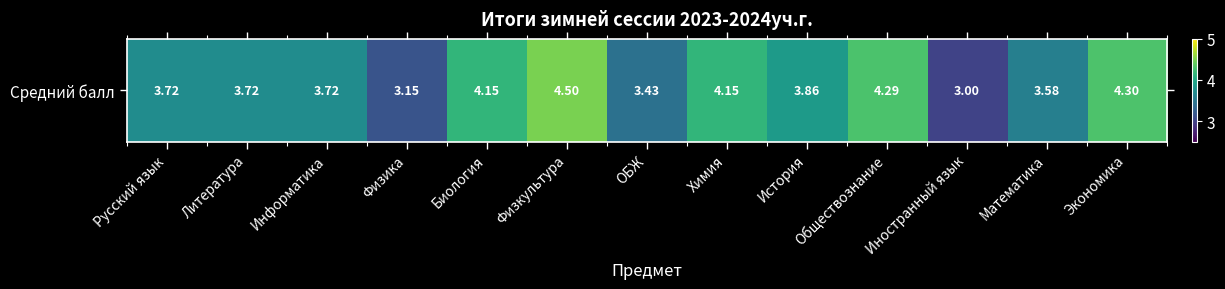

What is the change in value from Иностранный язык to Экономика?

+1.3